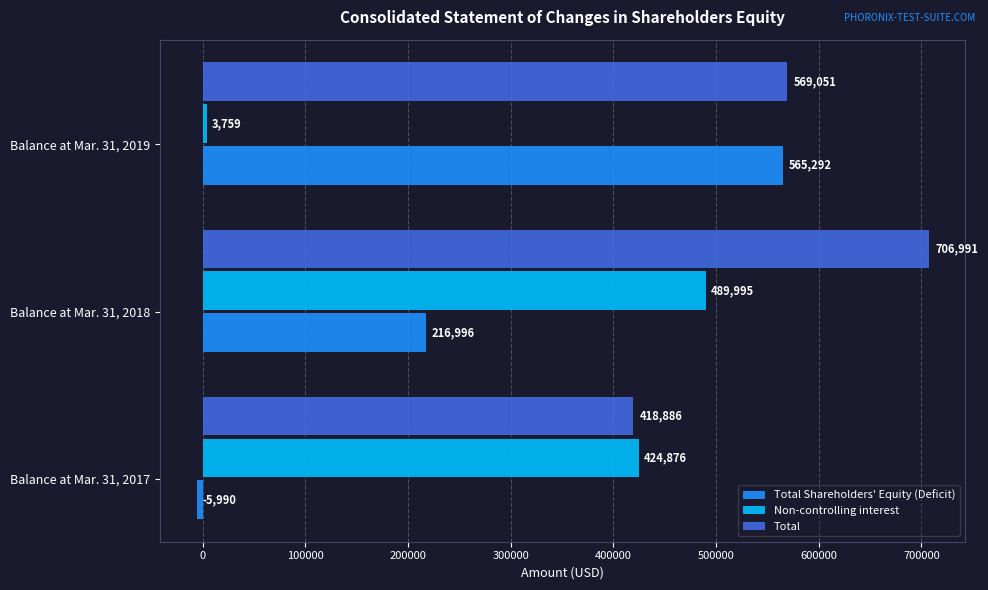

The value of Total at Balance at Mar. 31, 2017 is 693213. True or false?

False